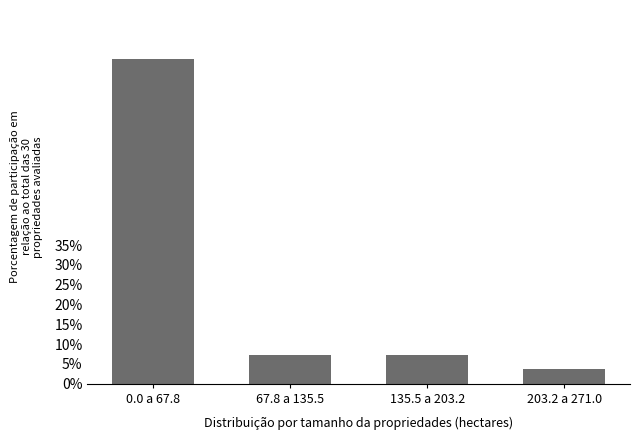

Reading left to right, list all the values displayed in this chart.

82.1	7.1	7.1	3.6